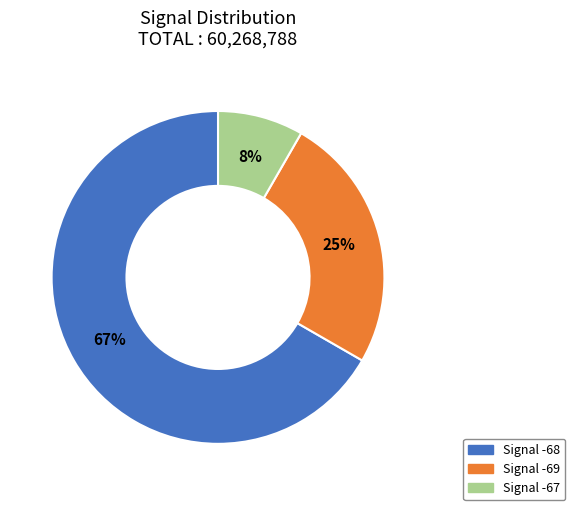

To the nearest percent, what is the average slice percentage?

33%